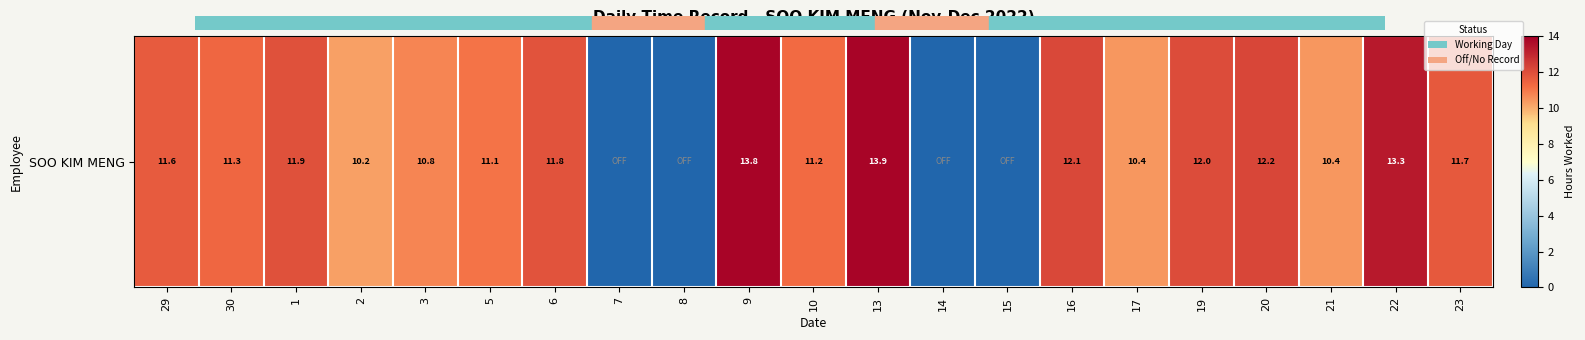

Which label corresponds to the smallest value in the chart?

7